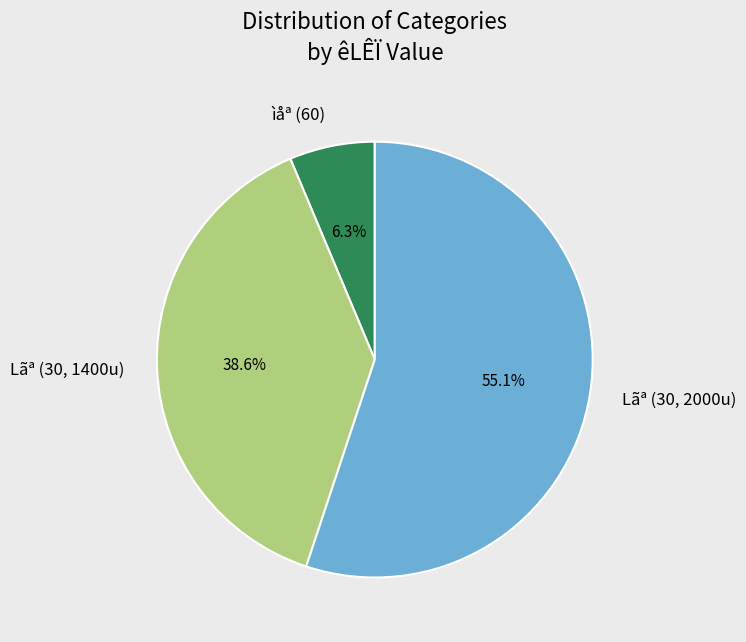

Approximately how many times larger is the value at Lãª (30, 2000u) compared to ìåª (60)?

8.7